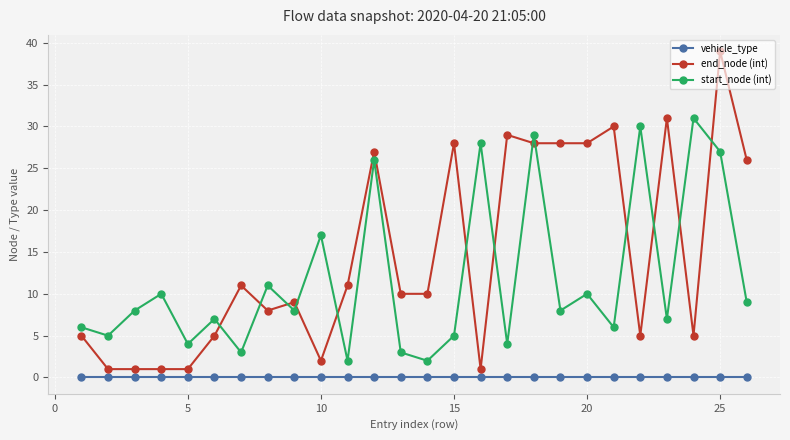

What is the highest value of the start_node (int) series?

31